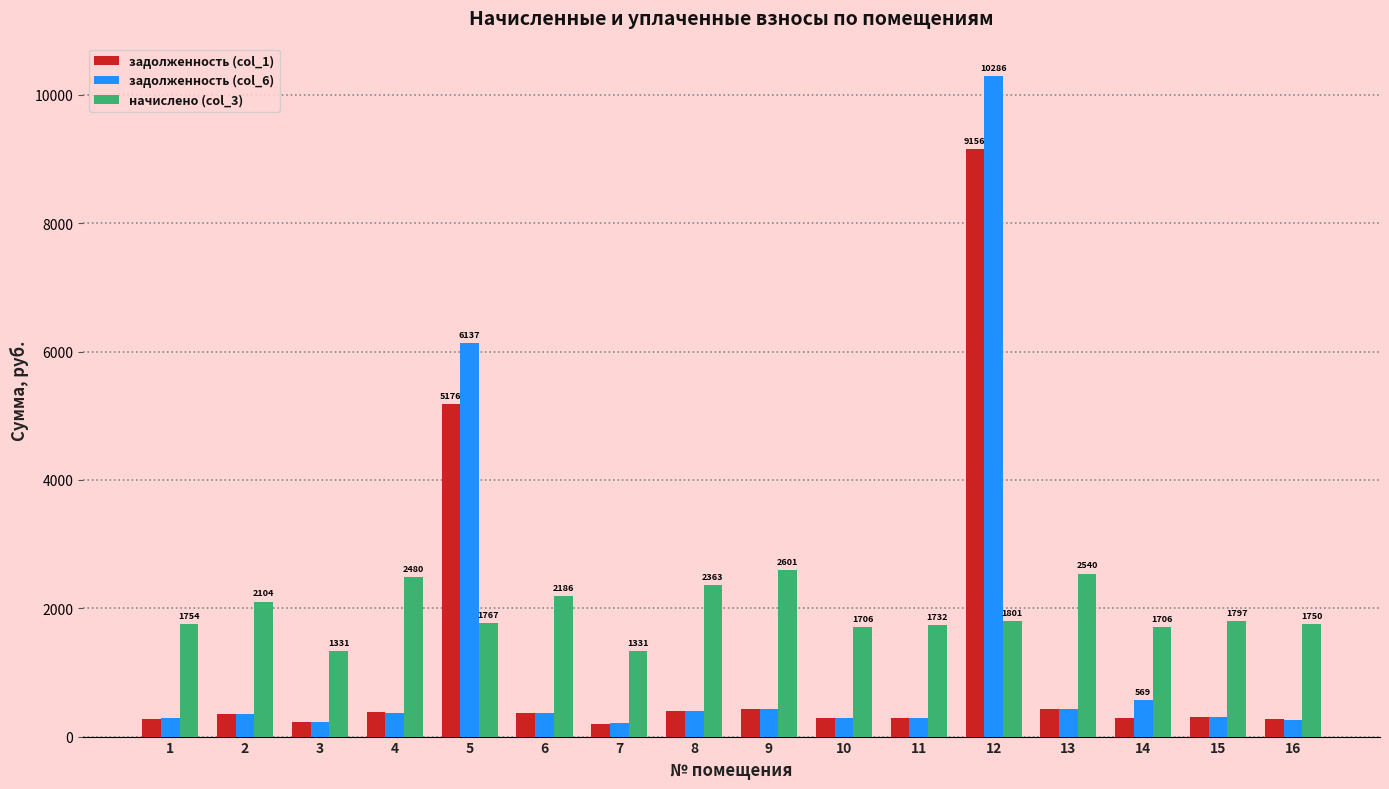

The value of задолженность (col_6) at 5 is 2673.9. True or false?

False